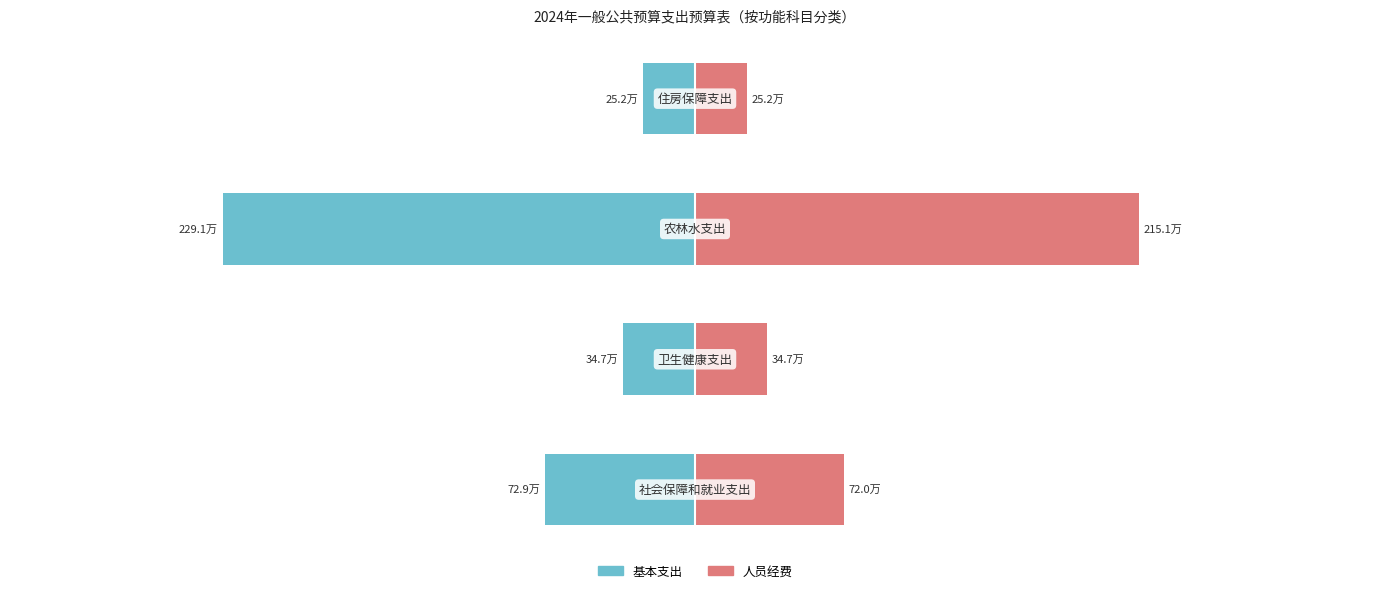

What is the value of the 基本支出 bar at the 2nd from the left?

-346893.6